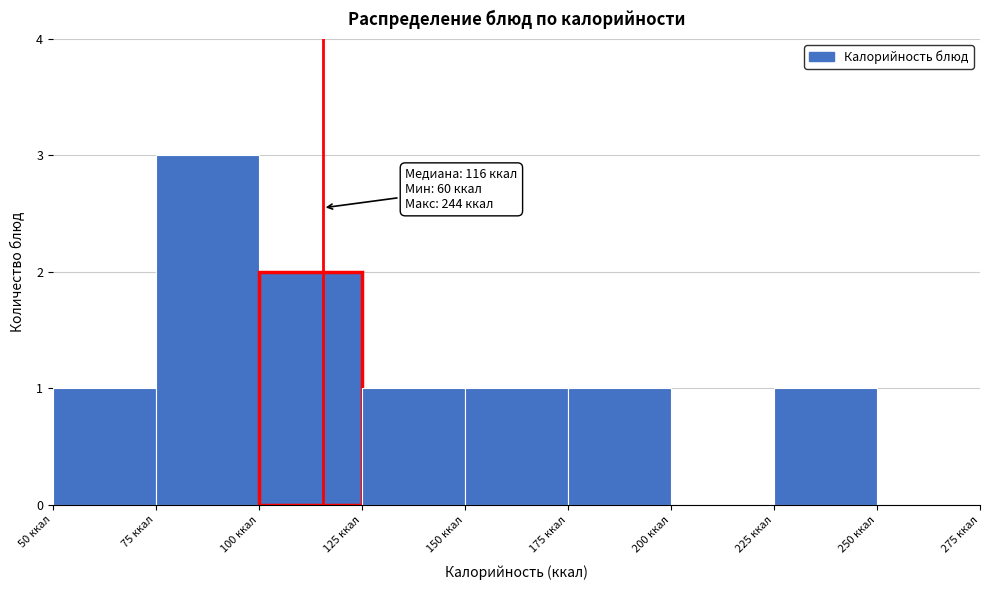

Which range on the x-axis has the tallest bar?

75 to 100